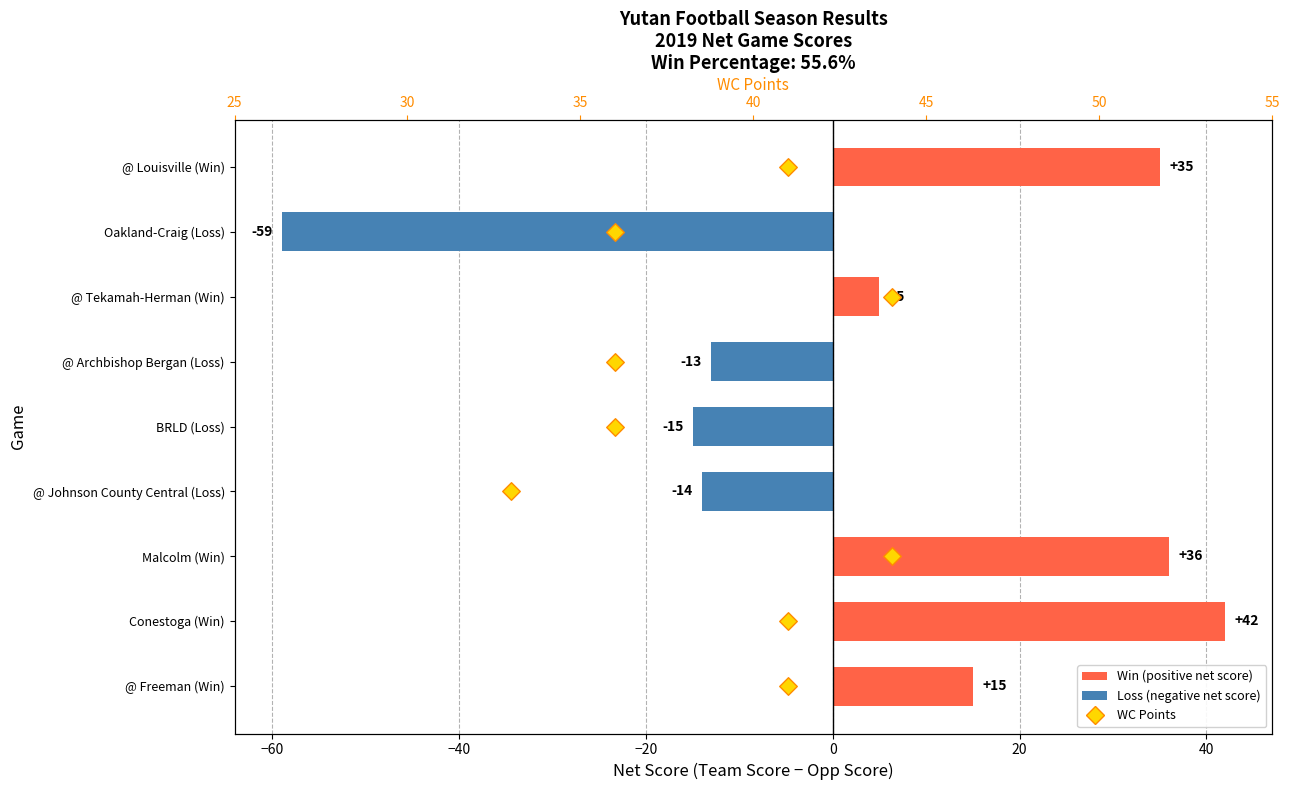

Is the value of Net Score (Team - Opp) at 8 greater than the value of WC Points at 20?

Yes